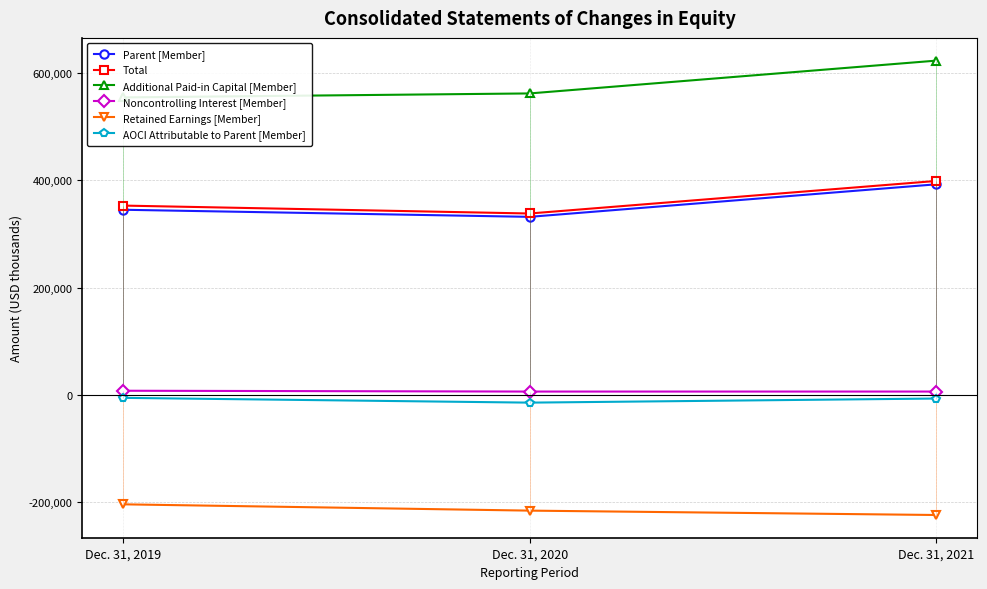

What is the value of the Retained Earnings [Member] point at the 1st from the left?

-204049